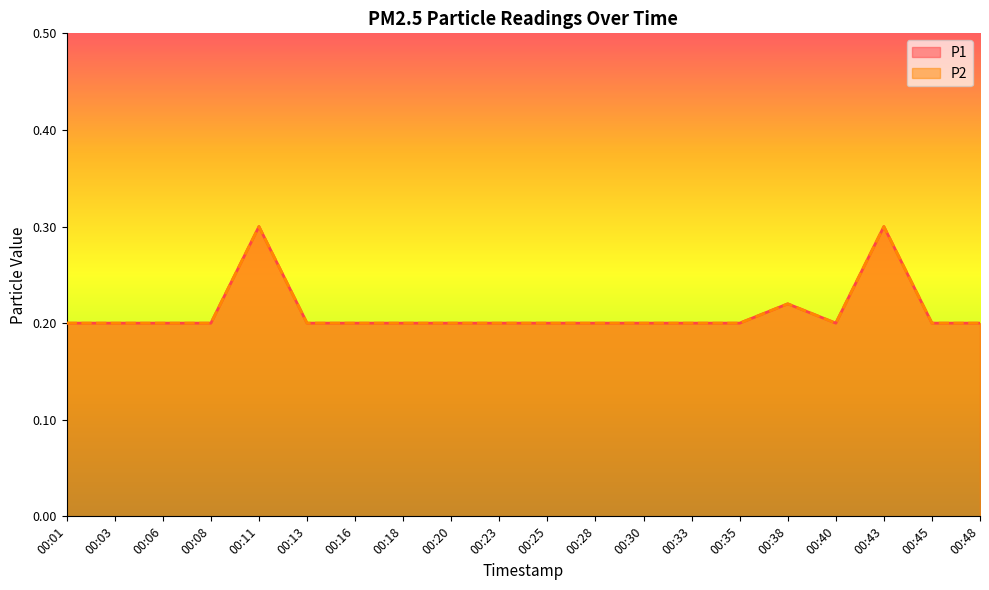

In P1, how many points are lower than both neighbors (excluding endpoints)?

1